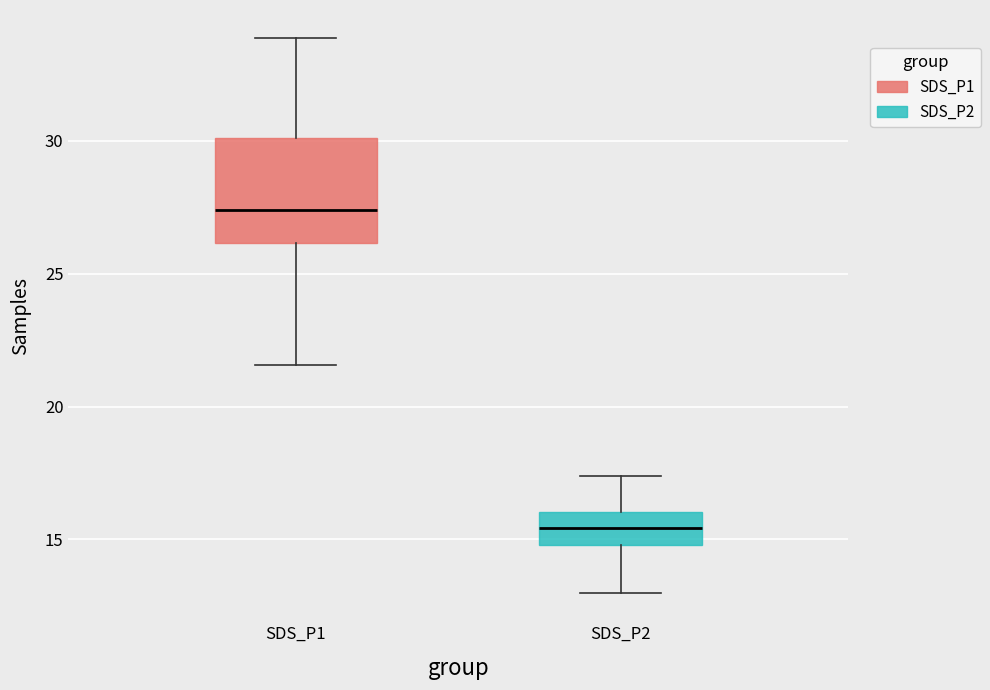

Reading left to right, transcribe this box plot: for each box, give where its median line is, the range the box spans, and where its two whiskers end, as read against the y-axis. The values are not printed on the chart, so give them approximately, as read against the axis.

SDS_P1: median 27.5, box 26.0 to 30.0, whiskers 21.5 to 34.0
SDS_P2: median 15.5, box 15.0 to 16.0, whiskers 13.0 to 17.5